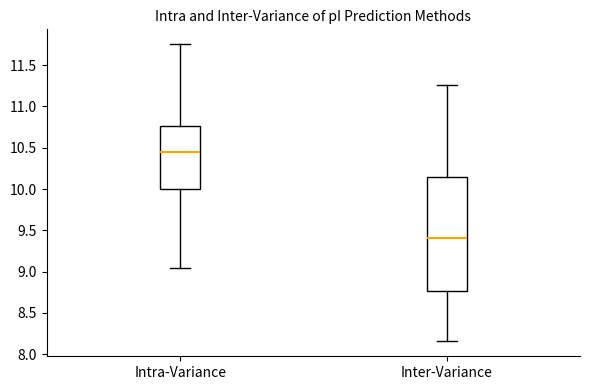

Reading left to right, transcribe this box plot: for each box, give where its median line is, the range the box spans, and where its two whiskers end, as read against the y-axis. The values are not printed on the chart, so give them approximately, as read against the axis.

Intra-Variance: median 10.45, box 10.00 to 10.75, whiskers 9.05 to 11.75
Inter-Variance: median 9.40, box 8.75 to 10.15, whiskers 8.15 to 11.25